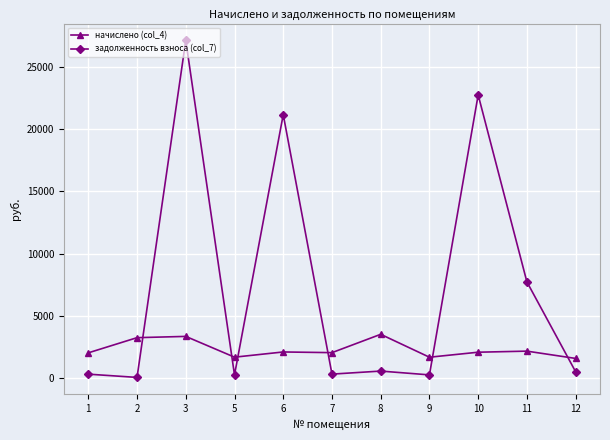

Rank the series at 6 from lowest to highest value.

начислено (col_4), задолженность взноса (col_7)